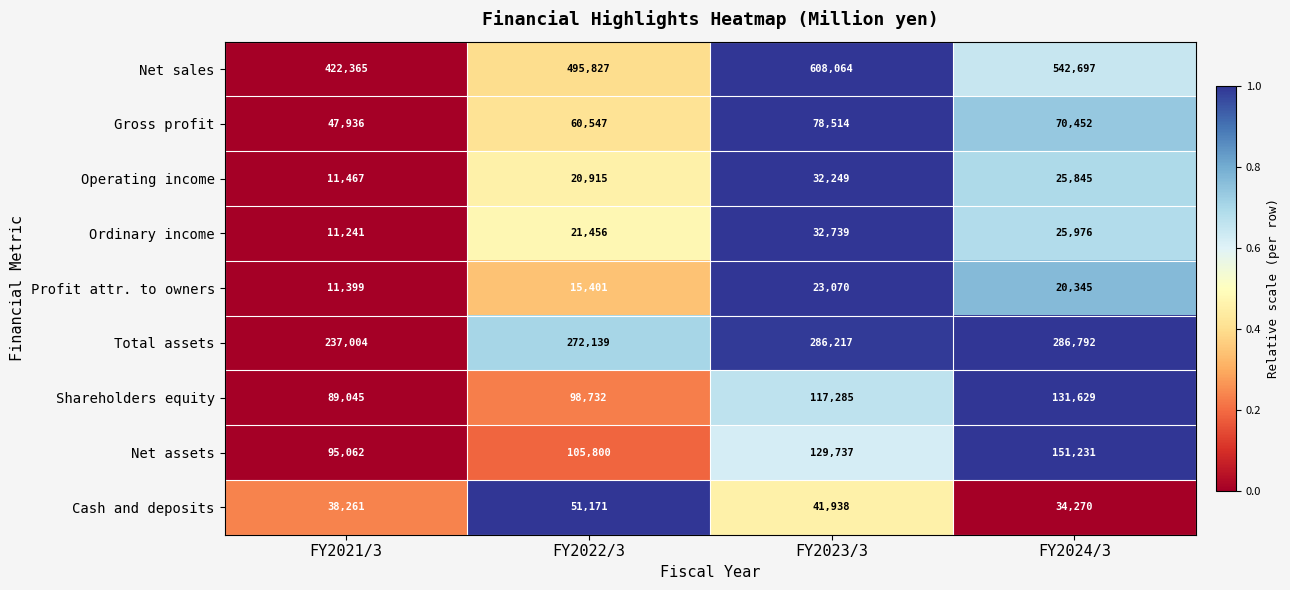

Which category has the lowest value in the Shareholders equity series?

FY2021/3